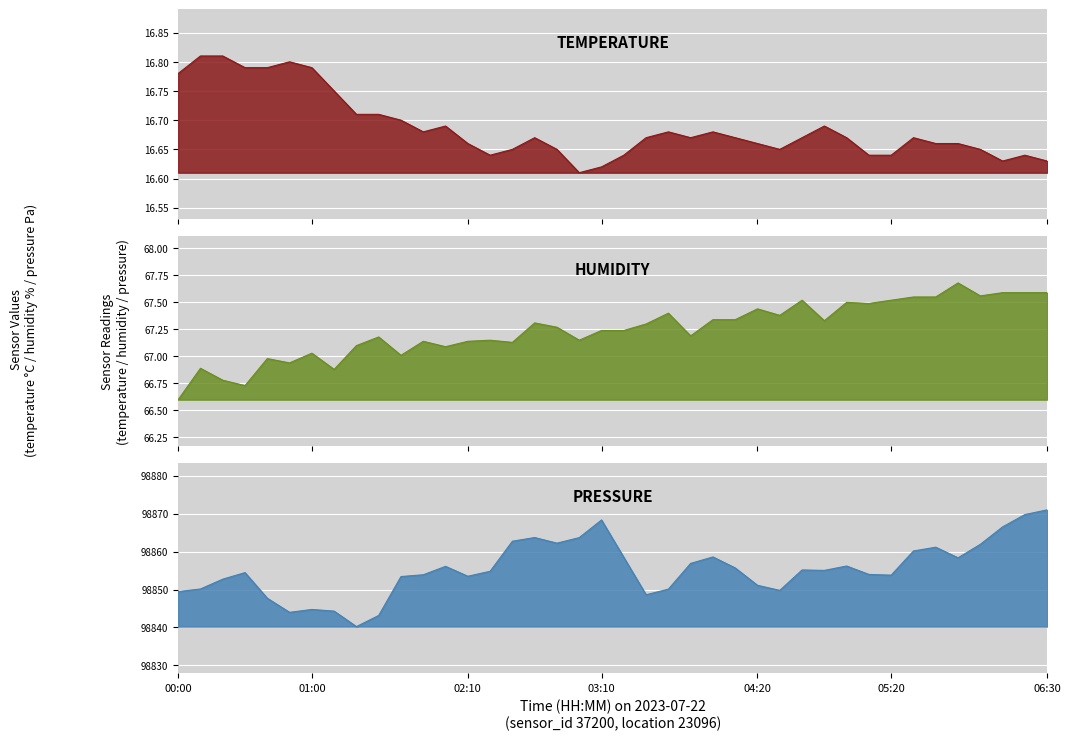

True or false: humidity and temperature intersect in this chart.

False